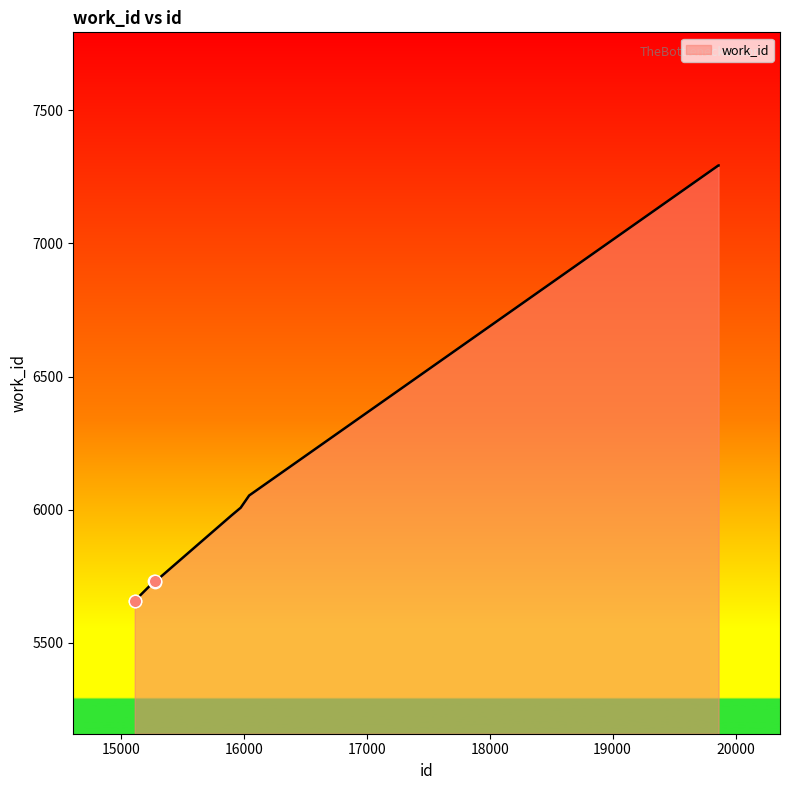

What is the smallest value displayed?

5658